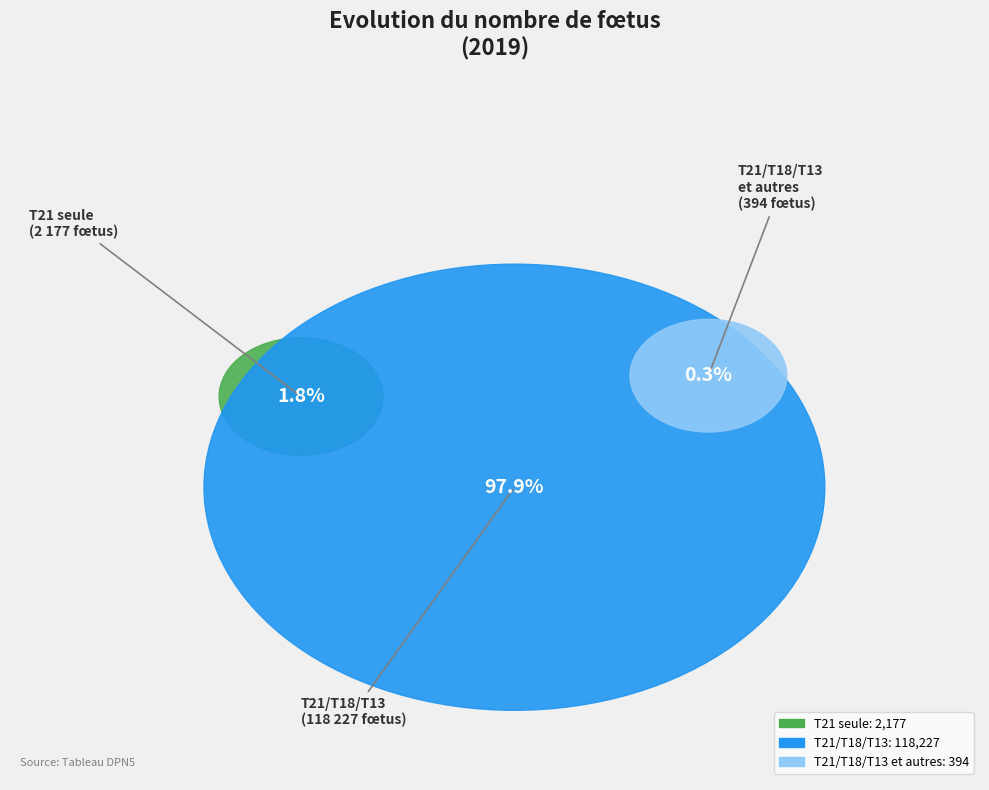

Is there any slice that represents more than half of the pie?

Yes